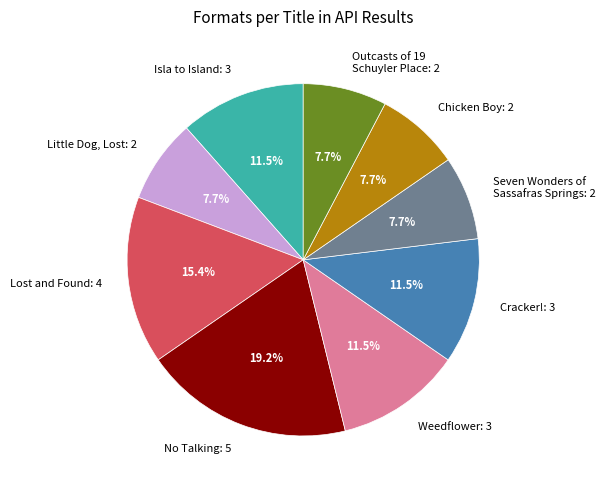

Do Isla to Island and Lost and Found together represent more than half of the pie?

No